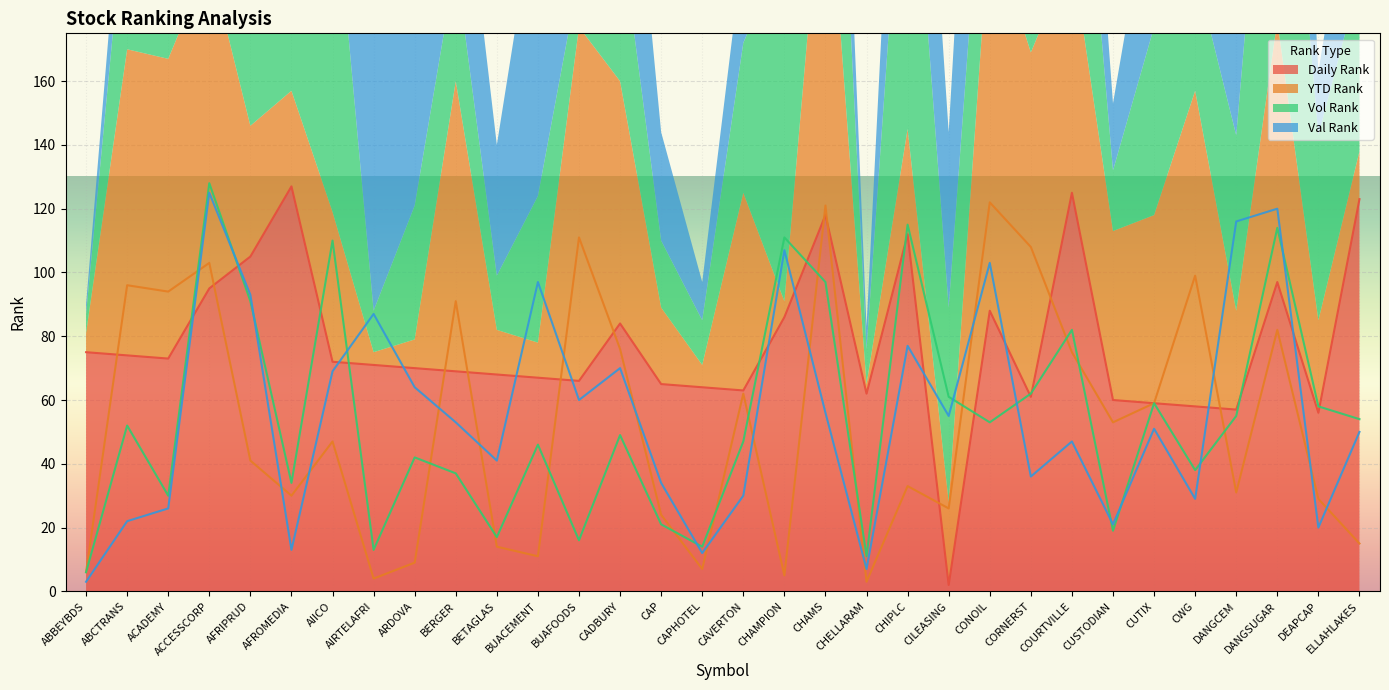

True or false: YTD Rank and Daily Rank cross at least once.

True